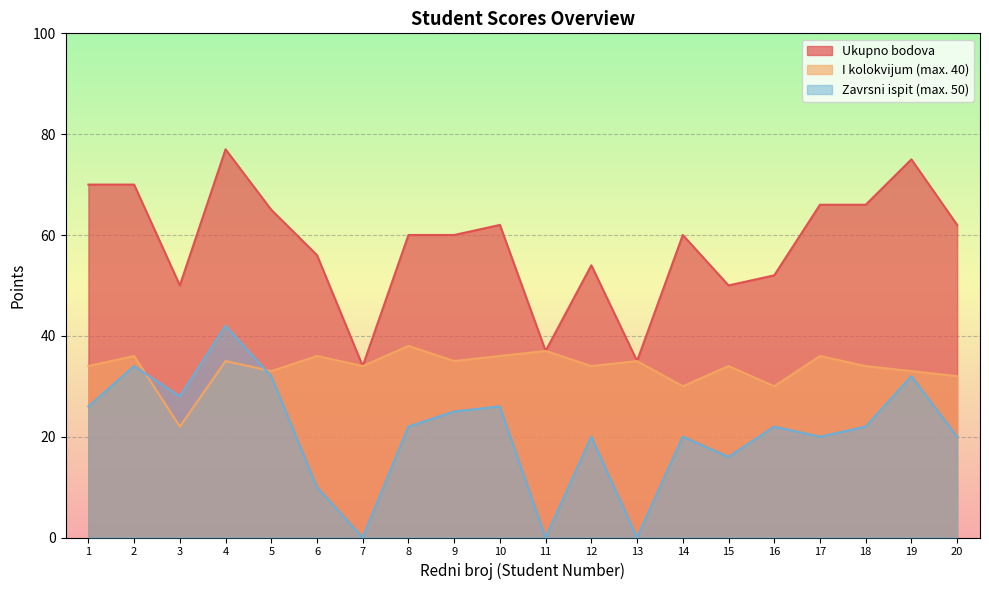

At which label is I kolokvijum (max. 40) closest to 30?

14